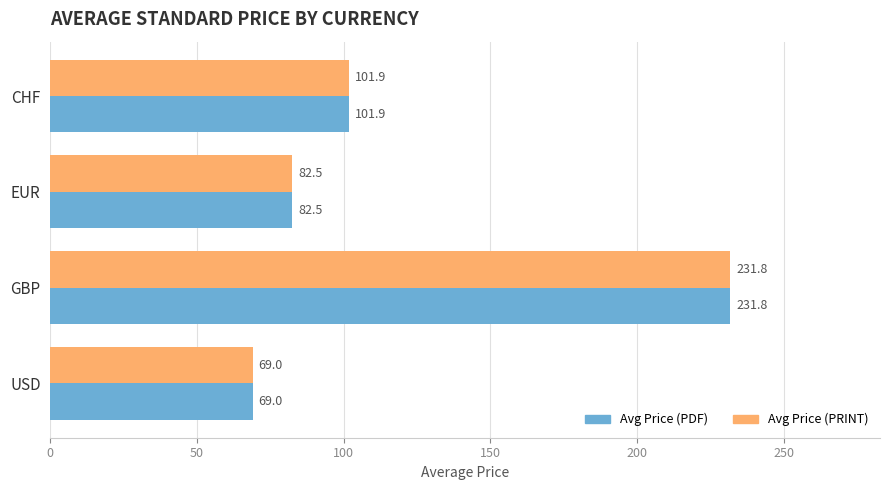

What is the difference between the maximum and minimum values in the Avg Price (PRINT) series?

162.8